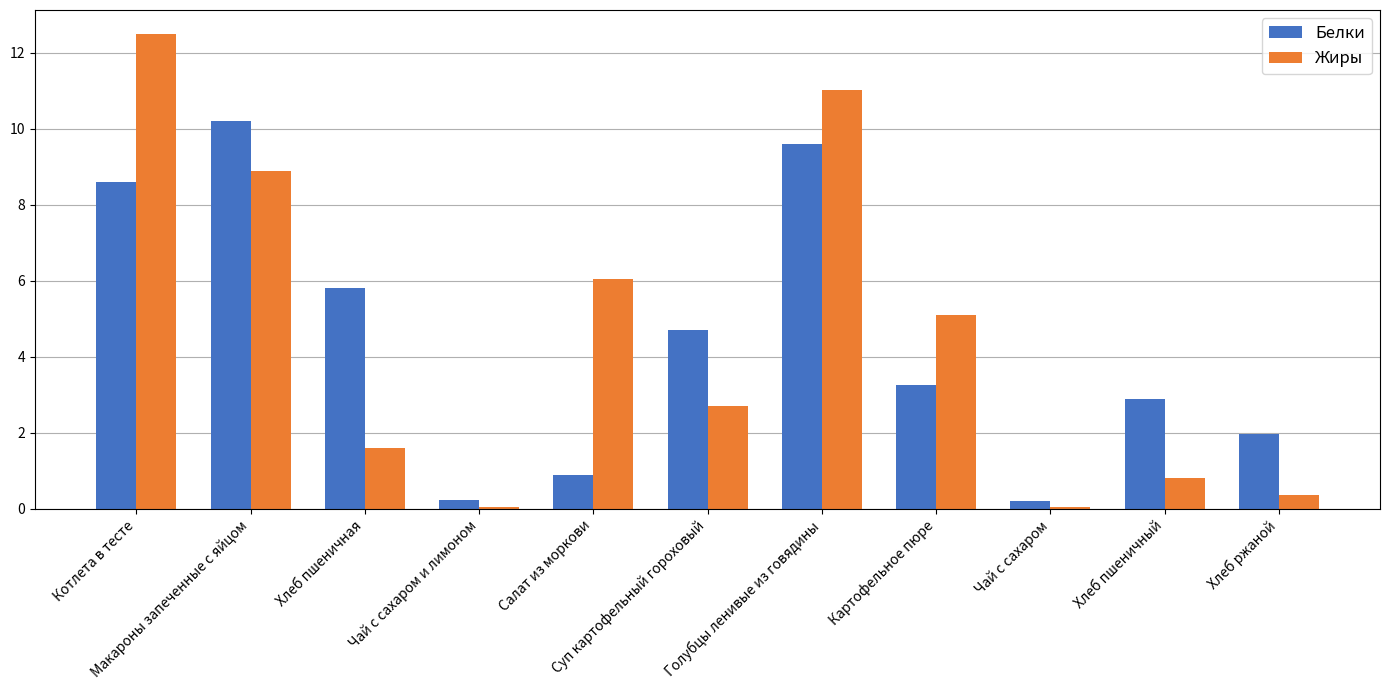

Which series has the largest range (max minus min)?

Жиры